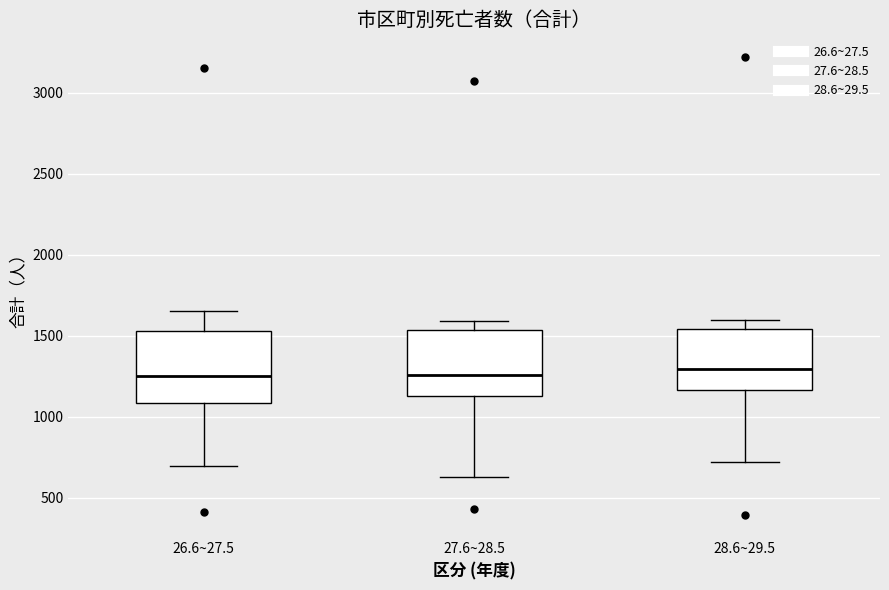

Reading left to right, read every box against the y-axis: the position of its median line, the range the box covers, and the ends of its whiskers. The values are not printed on the chart, so give them approximately, as read against the axis.

26.6~27.5: median 1250, box 1100 to 1550, whiskers 700 to 1650
27.6~28.5: median 1250, box 1150 to 1550, whiskers 650 to 1600
28.6~29.5: median 1300, box 1150 to 1550, whiskers 700 to 1600